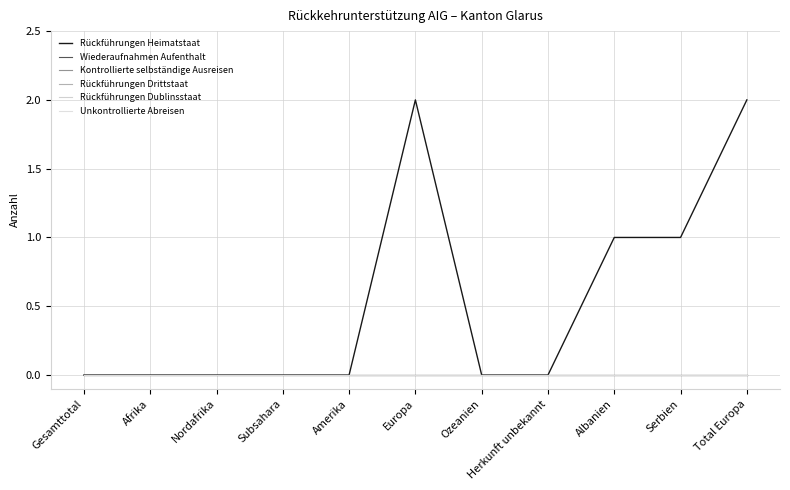

Which series changed the most between Ozeanien and Serbien?

Rückführungen Heimatstaat